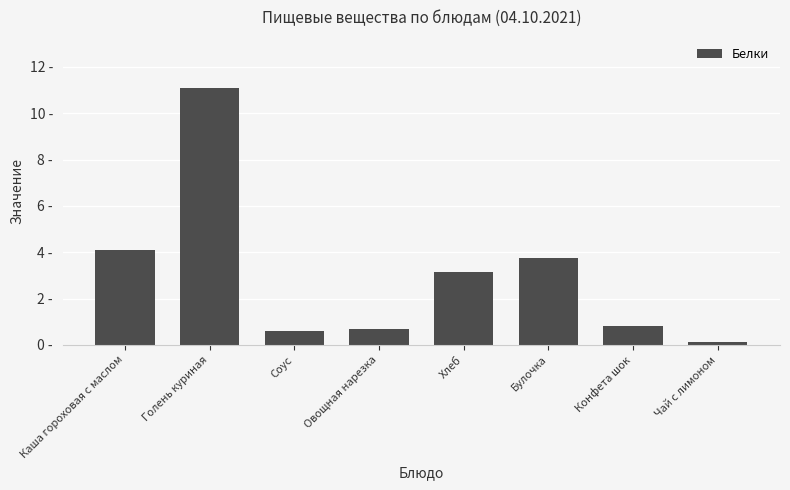

Which has a higher value, Каша гороховая с маслом or Голень куриная?

Голень куриная